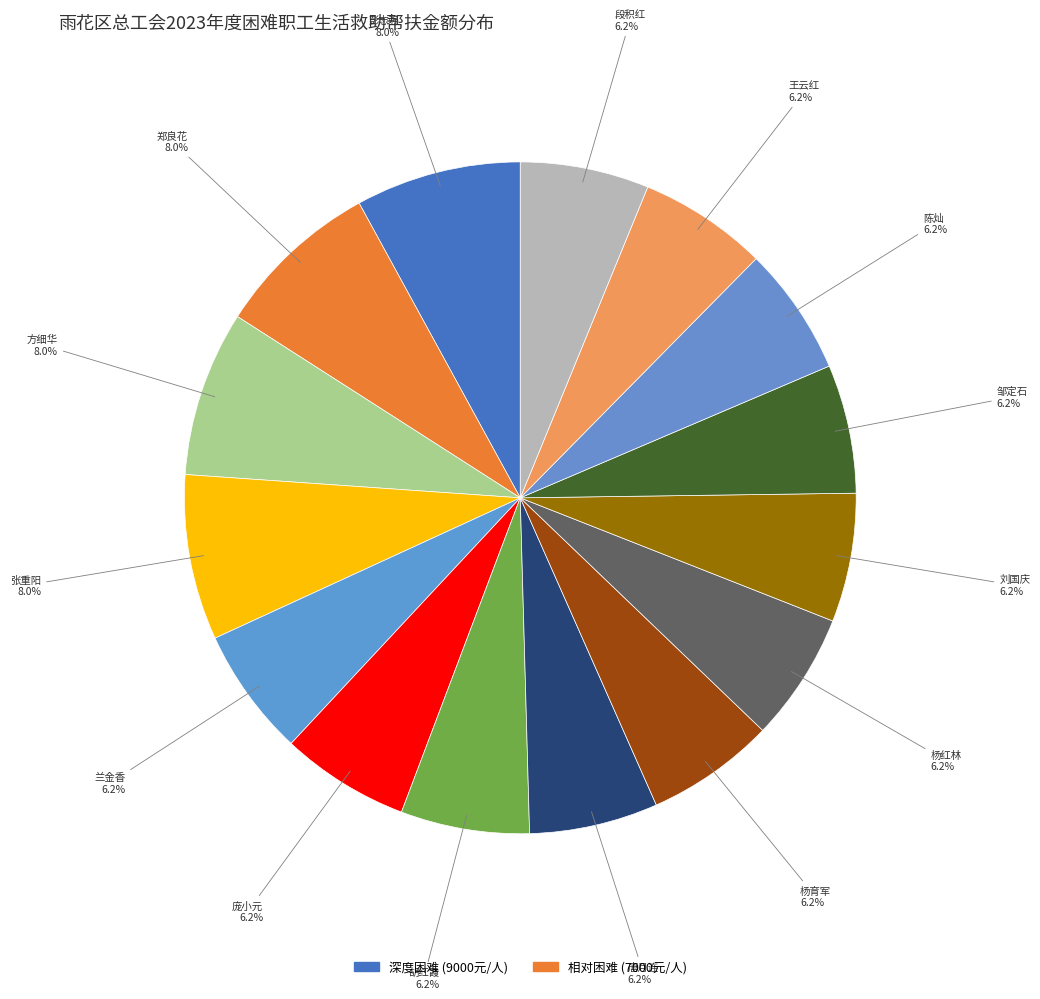

To the nearest percent, what is the average slice percentage?

7%